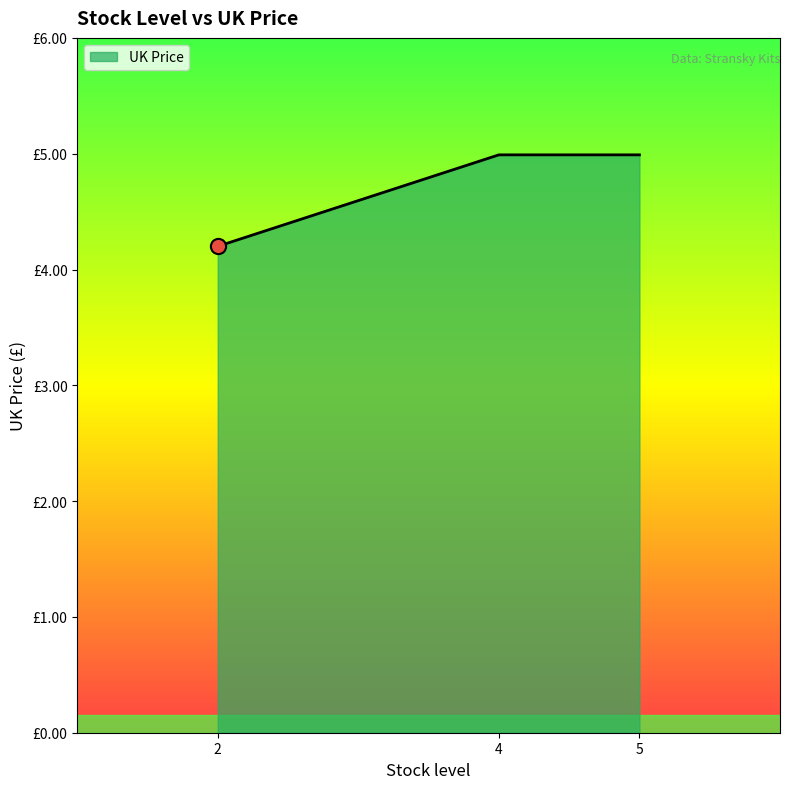

What is the ratio of the value at 2 to the value at 4?

0.8